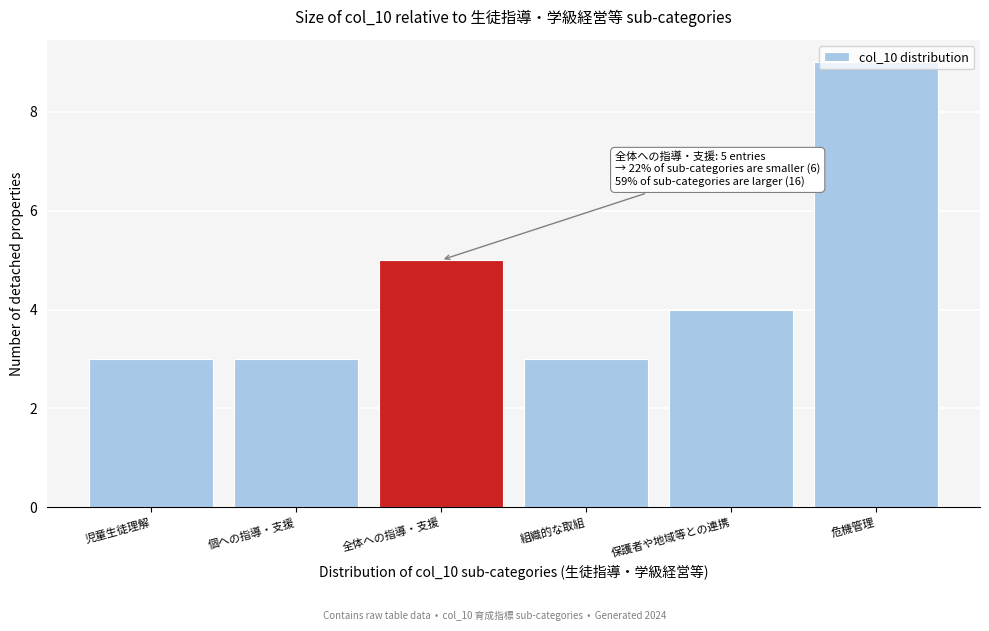

What is the value of the 2nd bar from the left?

3